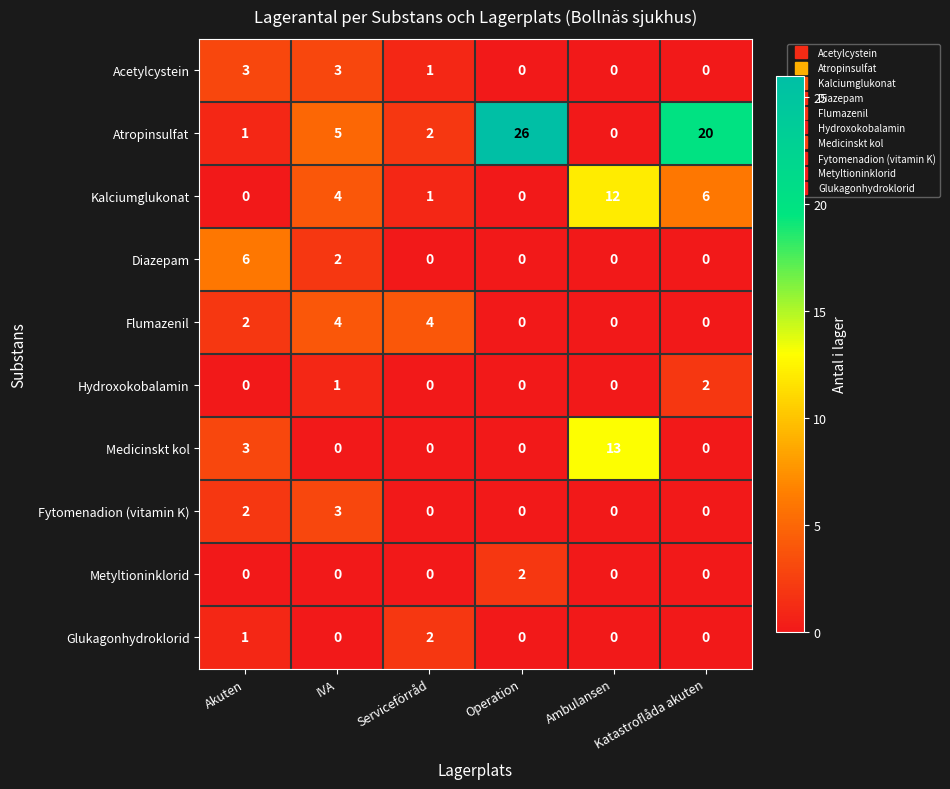

How many distinct data groups are displayed?

10